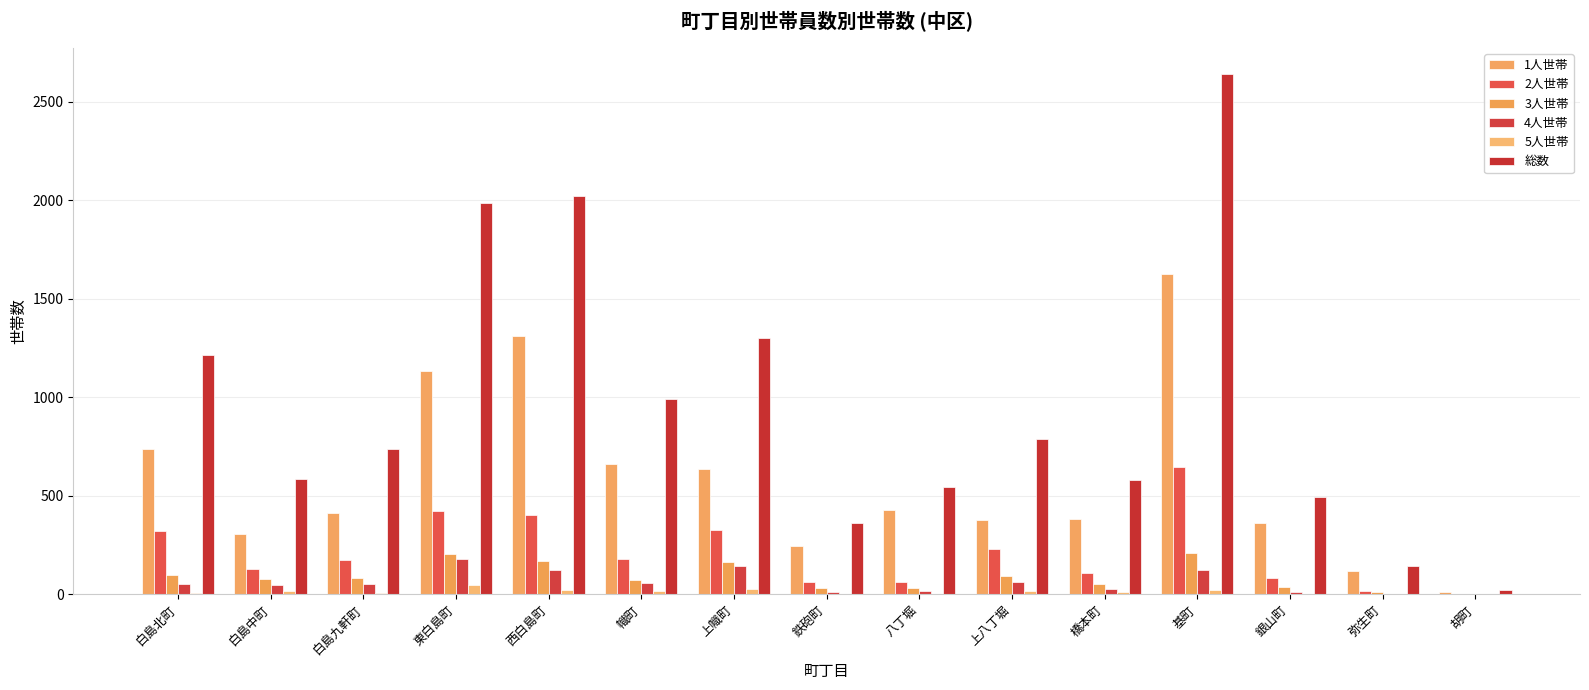

Reading left to right, extract all data points from this chart.

1人世帯: 740	307	414	1133	1311	660	634	247	429	375	382	1626	363	117	13
2人世帯: 320	131	176	421	402	181	329	64	61	232	106	648	81	16	2
3人世帯: 98	79	82	205	167	71	163	33	32	94	50	211	35	10	2
4人世帯: 50	47	55	178	122	59	142	13	18	63	29	124	10	1	2
5人世帯: 7	18	8	46	20	16	29	3	3	18	13	24	4	0	1
総数: 1215	585	738	1987	2024	990	1299	361	544	787	582	2642	494	144	20